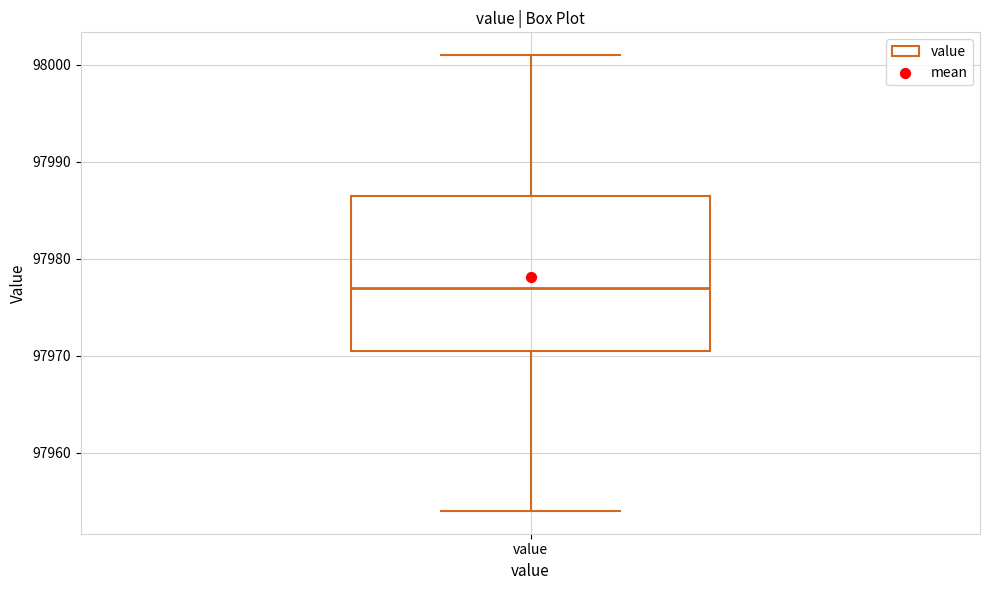

Transcribe this box plot: give where the median line is, the range the box spans, and where the two whiskers end, as read against the y-axis. The values are not printed on the chart, so give them approximately, as read against the axis.

median 97977, box 97971 to 97987, whiskers 97954 to 98001